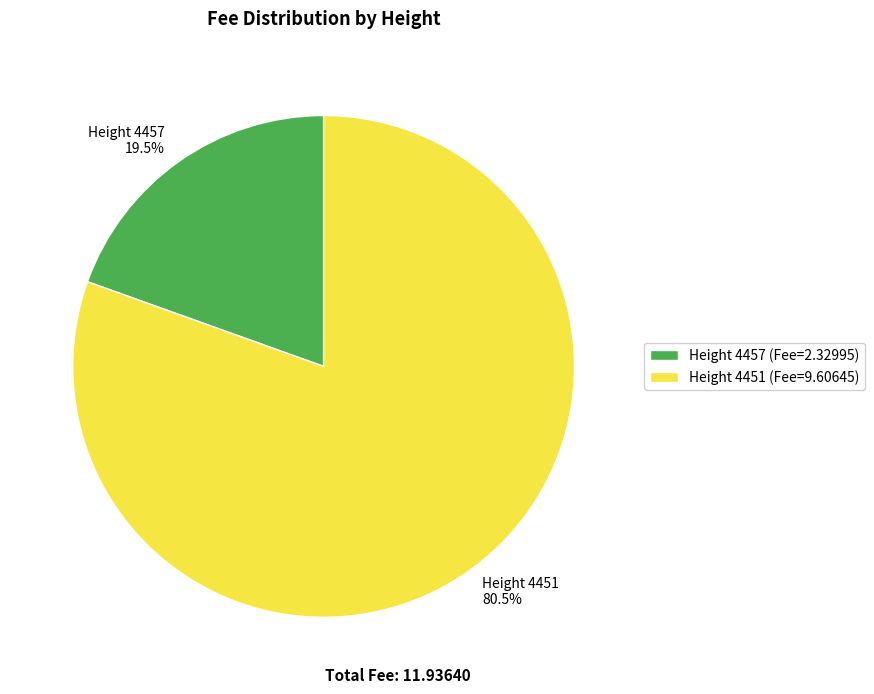

Do Height 4451 and Height 4457 together represent more than half of the pie?

Yes